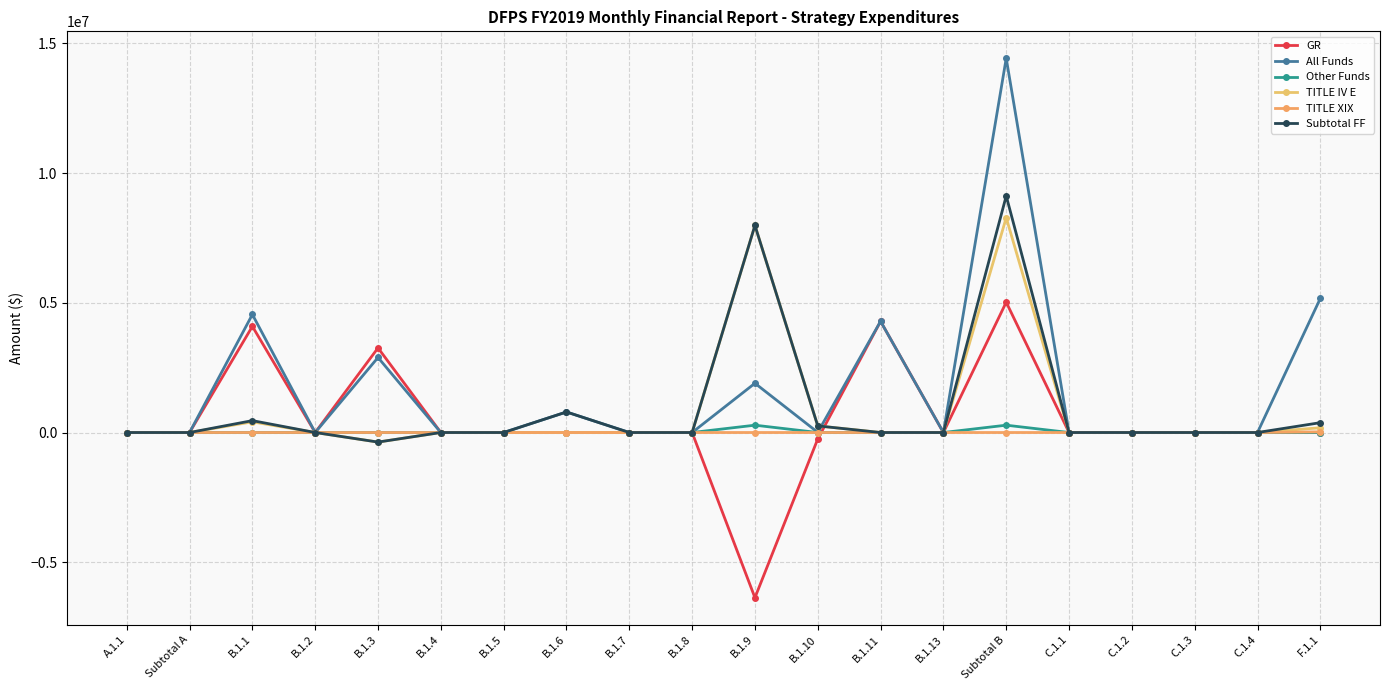

True or false: Other Funds has a value of 0 at C.1.4.

True